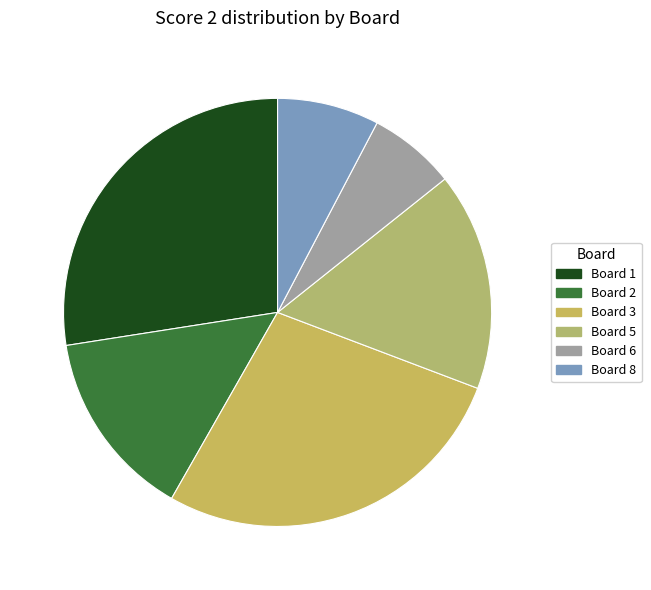

True or false: Board 3 accounts for 34% of the total.

False